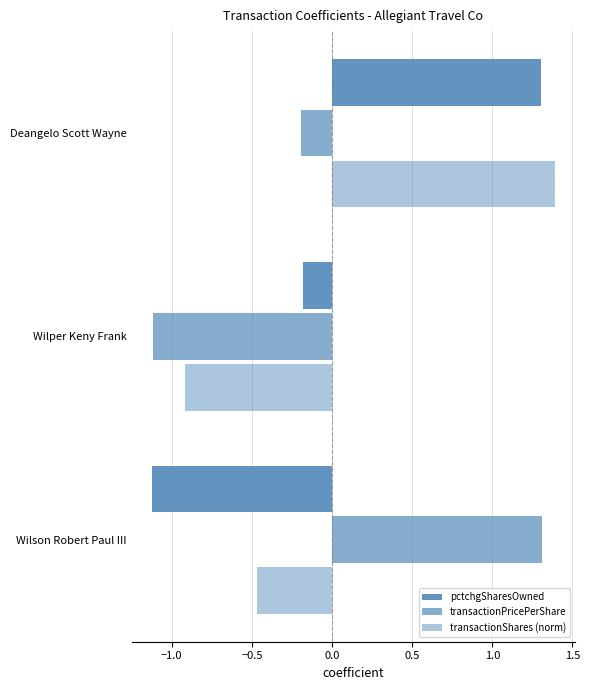

How many negative values does the pctchgSharesOwned series have?

2